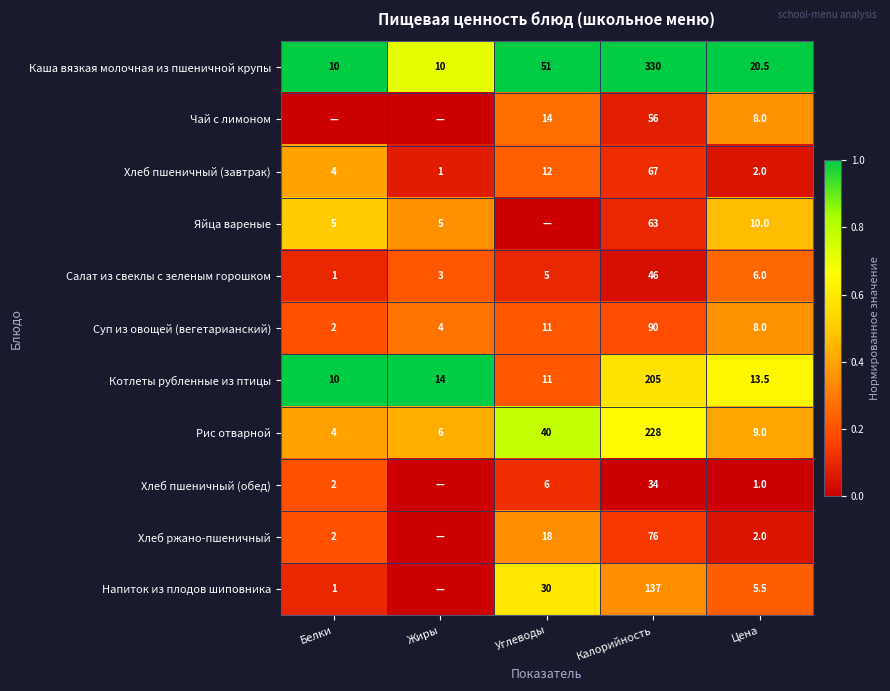

What is the difference between the Салат из свеклы с зеленым горошком values at Белки and Жиры?

2.0